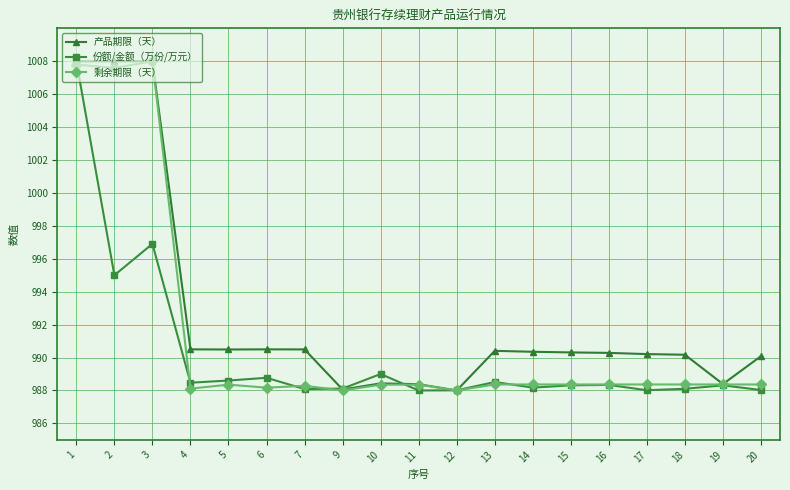

What value does the 产品期限（天） series have at 9?

988.1